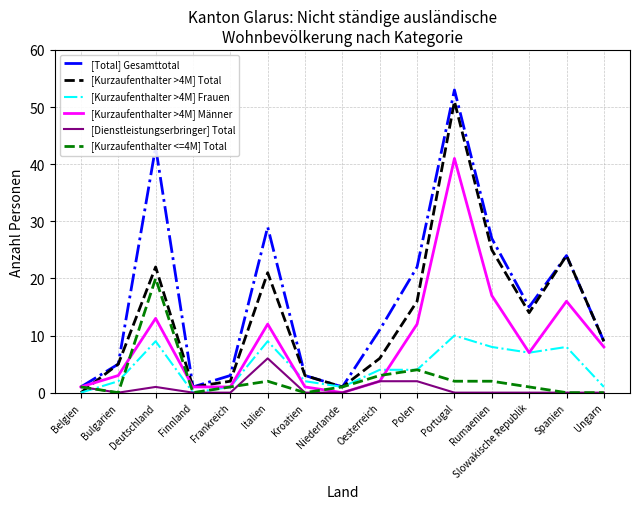

The [Dienstleistungserbringer] Total series shows -3 at Frankreich. True or false?

False